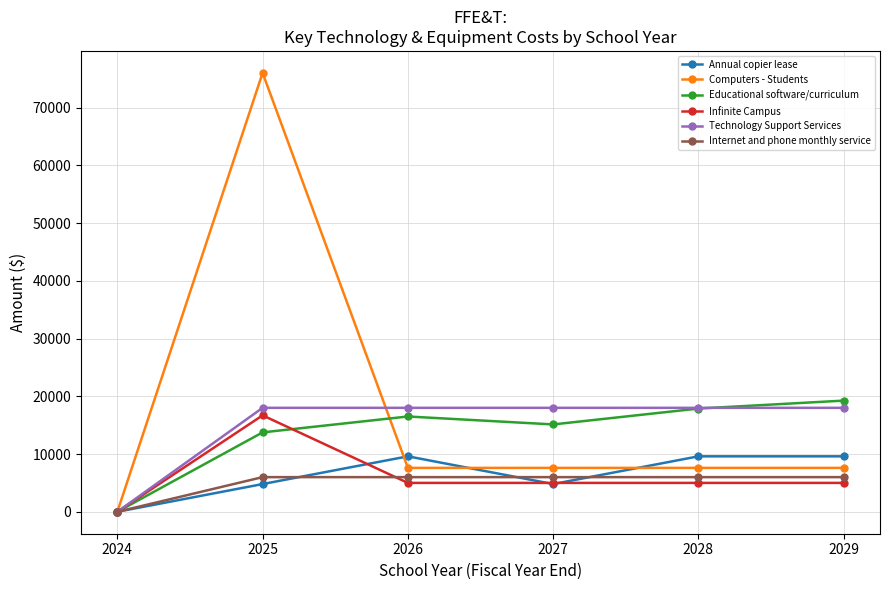

What is the spread (max minus min) of values at 2025?

71200.0